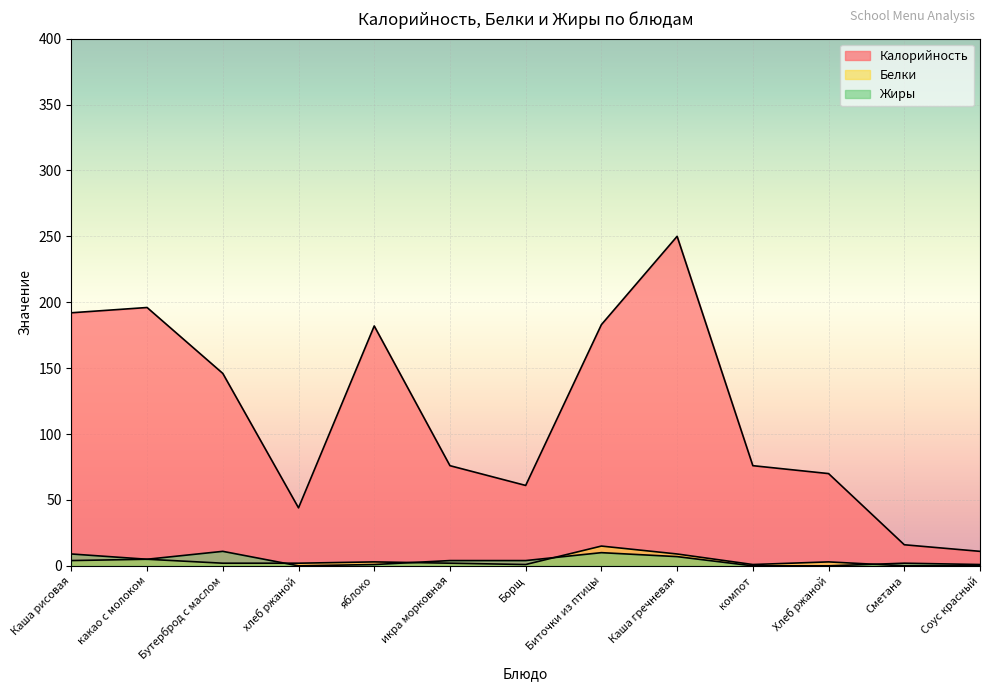

What is the sum of all Жиры values?

54